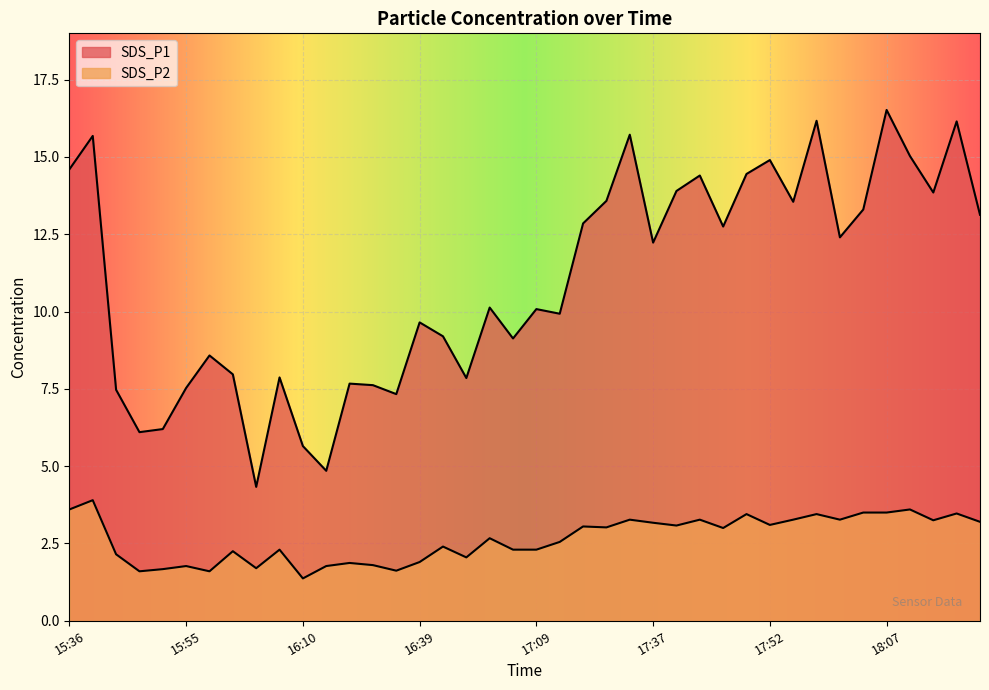

How many lines are shown in the chart?

2